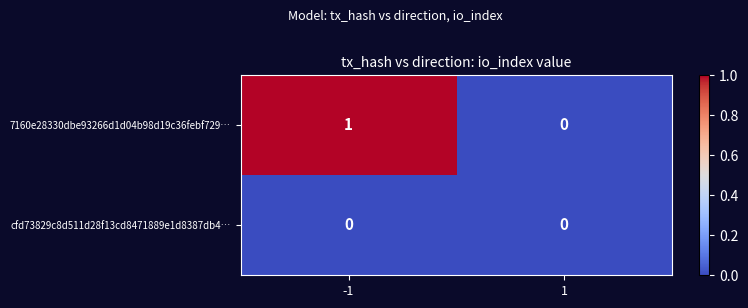

The 7160e28330dbe93266d1d04b98d19c36febf729… series shows 0 at 1. True or false?

True